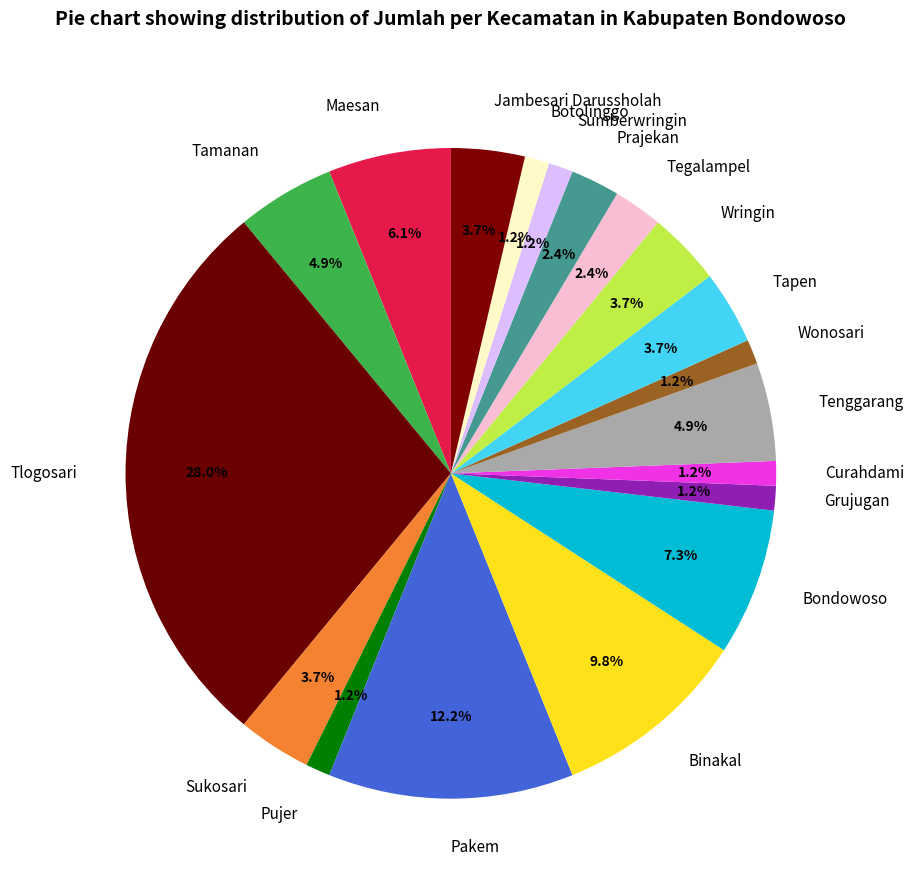

Is Tenggarang the majority of the pie?

No